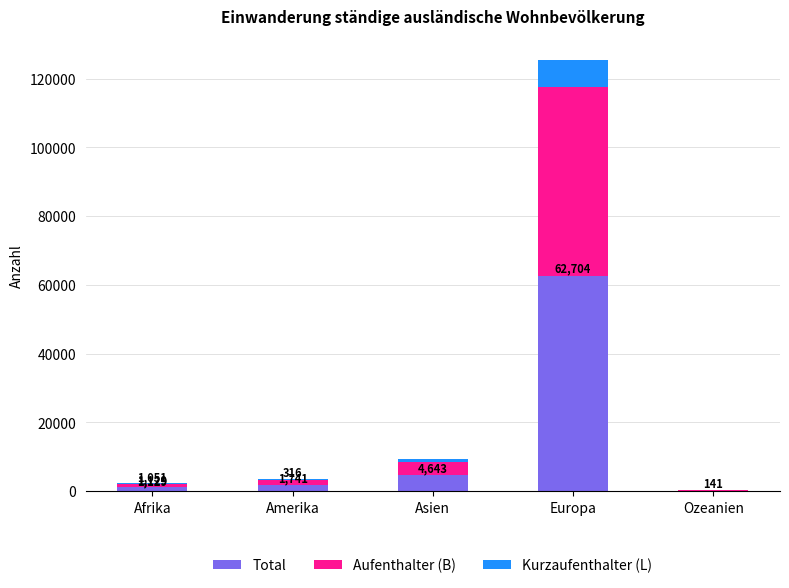

Which category has the highest value in the Total series?

Europa